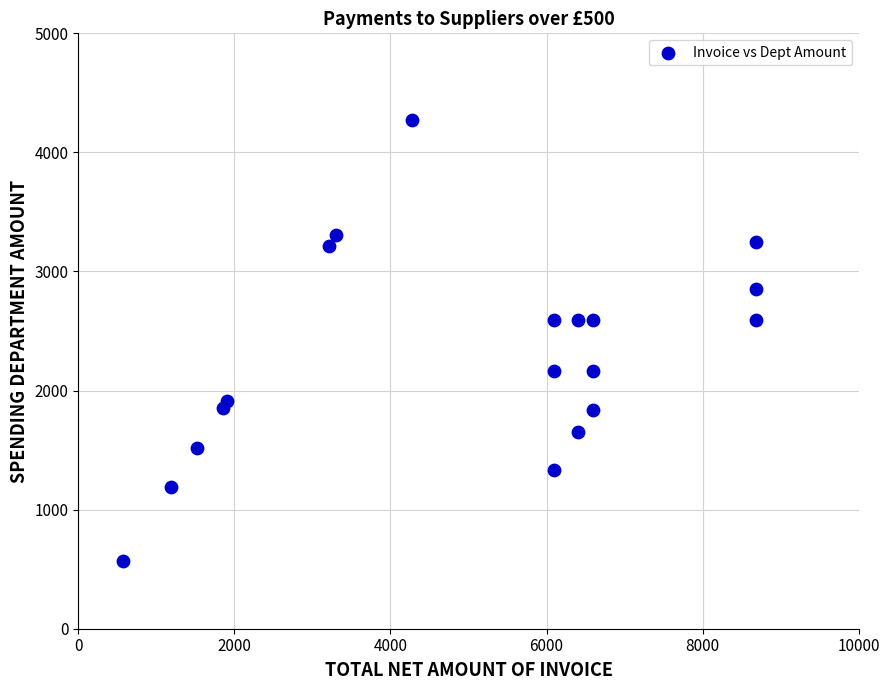

What is the range of Y values (max minus min)?

3706.9